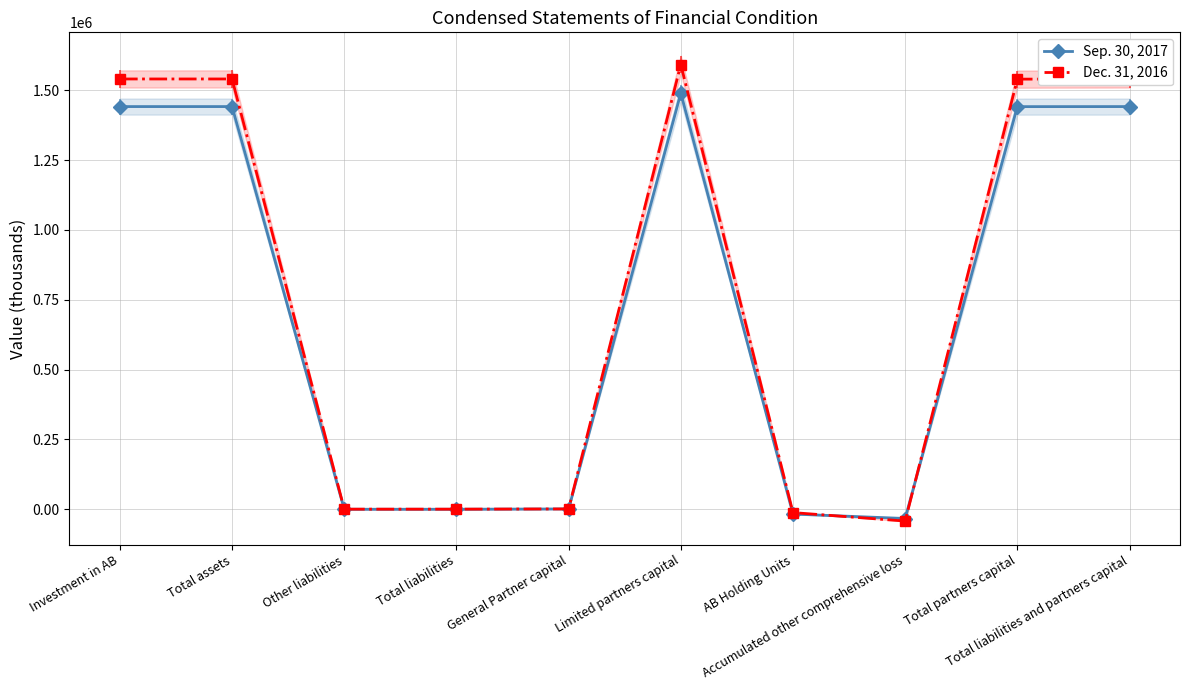

Reading left to right, list all the values displayed in this chart.

Sep. 30, 2017: Investment in AB=1441672	Total assets=1441672	Other liabilities=224	Total liabilities=224	General Partner capital=1379	Limited partners capital=1489933	AB Holding Units=-17011	Accumulated other comprehensive loss=-32853	Total partners capital=1441448	Total liabilities and partners capital=1441672
Dec. 31, 2016: Investment in AB=1540508	Total assets=1540508	Other liabilities=619	Total liabilities=619	General Partner capital=1405	Limited partners capital=1592240	AB Holding Units=-11731	Accumulated other comprehensive loss=-42025	Total partners capital=1539889	Total liabilities and partners capital=1540508